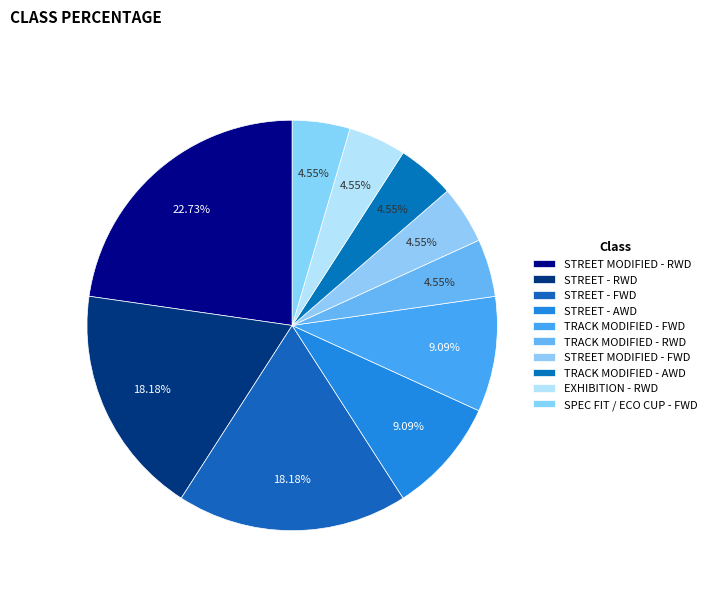

Is the sum of SPEC FIT / ECO CUP - FWD and STREET MODIFIED - RWD greater than half?

No